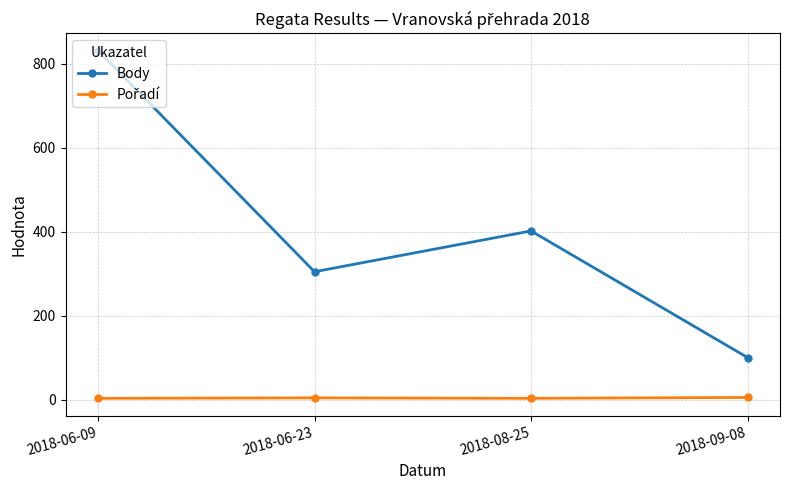

The value of Body at 2018-06-09 is 831. True or false?

True